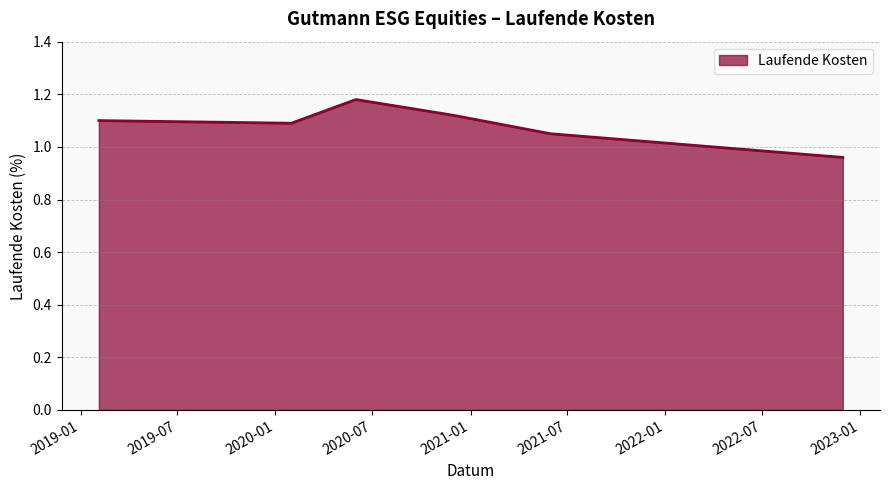

Count the number of values greater than 1.

6